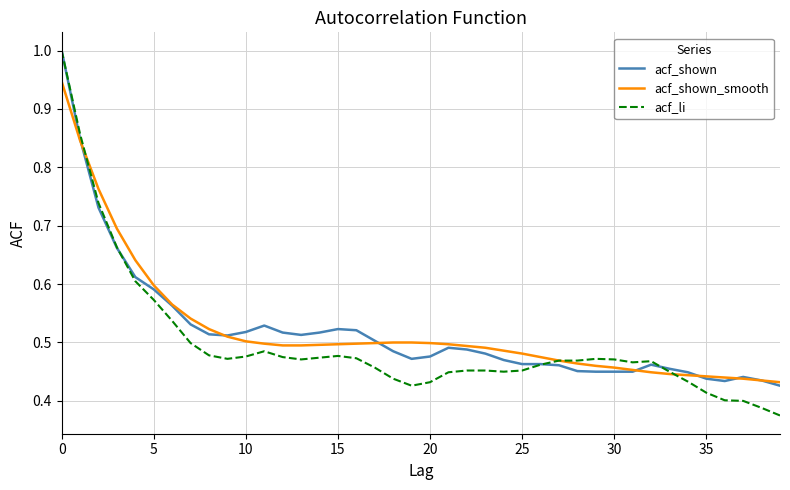

What are all the series names shown in the legend?

acf_shown, acf_shown_smooth, acf_li